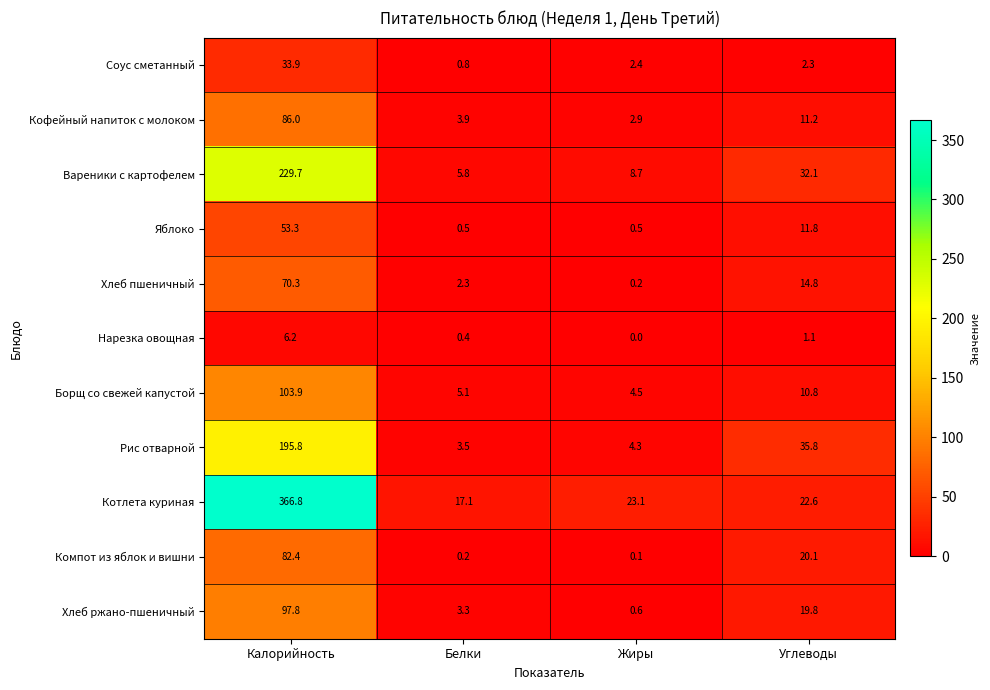

How many data points in Котлета куриная are above 23?

2